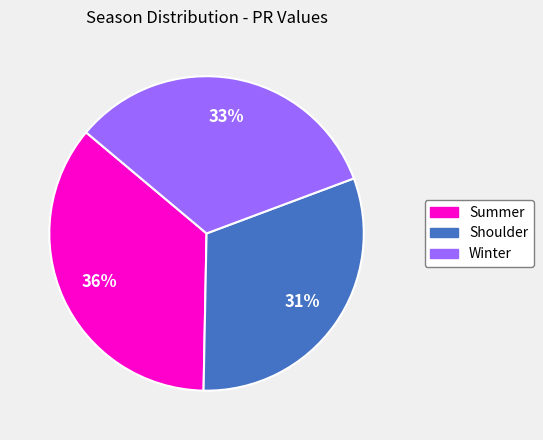

Is it true that Summer is 36% of the pie?

True